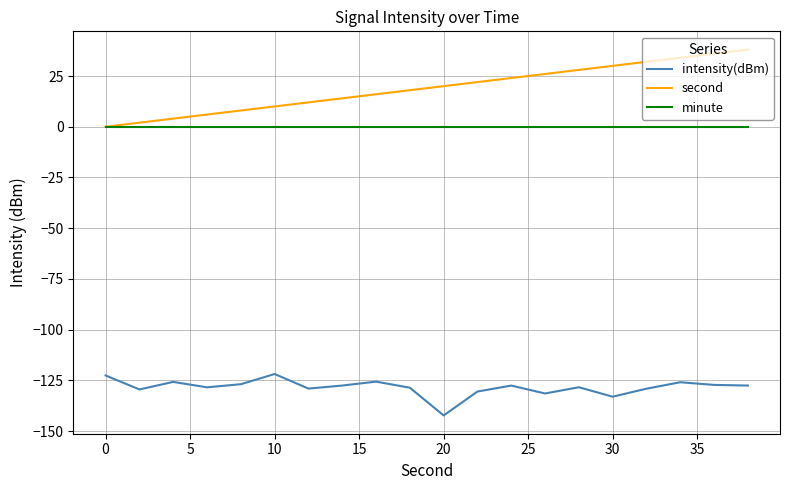

True or false: intensity(dBm) and minute intersect in this chart.

False